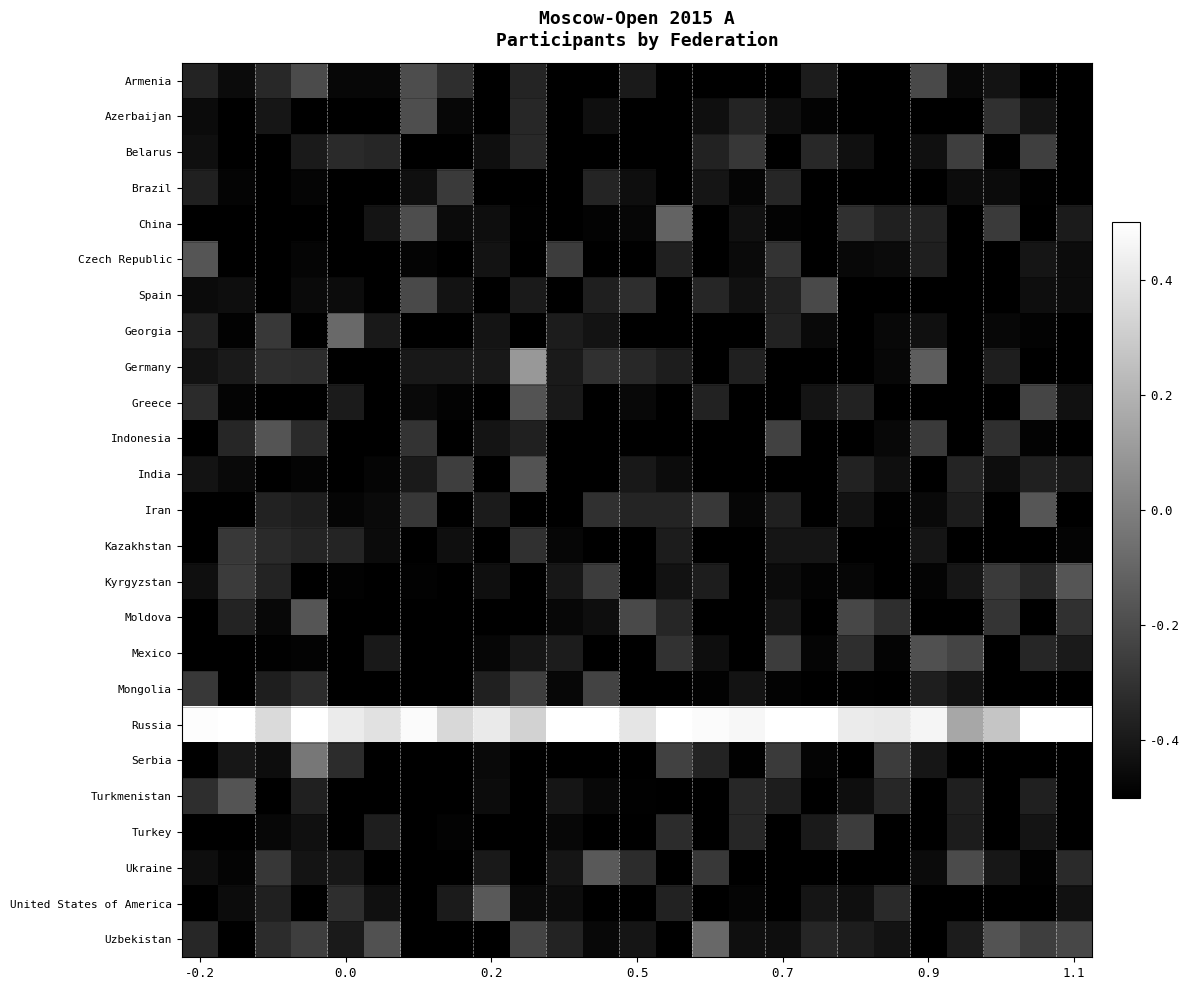

Reading left to right, extract all data points from this chart.

Armenia: -0.4	-0.5	-0.3	-0.2	-0.5	-0.5	-0.2	-0.3	-0.5	-0.4	-0.5	-0.5	-0.4	-0.7	-0.7	-0.5	-0.6	-0.4	-0.6	-0.6	-0.2	-0.5	-0.4	-0.6	-0.5
Azerbaijan: -0.5	-0.6	-0.4	-0.6	-0.5	-0.6	-0.2	-0.5	-0.6	-0.3	-0.7	-0.4	-0.8	-0.7	-0.4	-0.4	-0.4	-0.5	-0.5	-0.7	-0.6	-0.5	-0.3	-0.4	-0.7
Belarus: -0.4	-0.5	-0.6	-0.4	-0.3	-0.3	-0.6	-0.5	-0.4	-0.3	-0.6	-0.5	-0.7	-0.7	-0.4	-0.3	-0.5	-0.3	-0.4	-0.6	-0.4	-0.3	-0.5	-0.3	-0.9
Brazil: -0.4	-0.5	-0.5	-0.5	-0.8	-0.5	-0.4	-0.3	-0.6	-0.6	-0.6	-0.4	-0.4	-0.6	-0.4	-0.5	-0.3	-0.6	-0.5	-0.6	-0.7	-0.4	-0.5	-0.5	-0.5
China: -0.7	-0.5	-0.5	-0.6	-0.5	-0.4	-0.2	-0.5	-0.4	-0.5	-0.8	-0.5	-0.5	-0.1	-0.5	-0.4	-0.5	-0.7	-0.3	-0.4	-0.4	-0.6	-0.3	-0.7	-0.4
Czech Republic: -0.2	-0.6	-0.6	-0.5	-0.6	-0.7	-0.5	-0.7	-0.4	-0.6	-0.3	-0.6	-0.5	-0.4	-0.7	-0.5	-0.3	-0.7	-0.5	-0.5	-0.4	-0.7	-0.7	-0.4	-0.4
Spain: -0.5	-0.4	-0.6	-0.5	-0.5	-0.6	-0.2	-0.4	-0.7	-0.4	-0.6	-0.4	-0.3	-0.6	-0.3	-0.4	-0.4	-0.2	-0.5	-0.6	-0.6	-0.6	-0.5	-0.4	-0.5
Georgia: -0.4	-0.5	-0.3	-0.5	-0.1	-0.4	-0.6	-0.7	-0.4	-0.5	-0.4	-0.4	-0.5	-0.6	-0.7	-0.6	-0.4	-0.5	-0.7	-0.5	-0.4	-0.6	-0.5	-0.5	-0.7
Germany: -0.4	-0.4	-0.3	-0.3	-0.7	-0.6	-0.4	-0.4	-0.4	0.1	-0.4	-0.3	-0.3	-0.4	-0.5	-0.4	-0.6	-0.5	-0.6	-0.5	-0.1	-0.8	-0.4	-0.7	-0.6
Greece: -0.3	-0.5	-0.7	-0.6	-0.4	-0.6	-0.5	-0.5	-0.6	-0.2	-0.4	-0.8	-0.5	-0.6	-0.4	-0.6	-0.5	-0.4	-0.4	-0.7	-0.5	-0.6	-0.6	-0.2	-0.4
Indonesia: -0.7	-0.4	-0.2	-0.3	-0.7	-0.6	-0.3	-0.6	-0.4	-0.4	-0.6	-0.5	-1.0	-0.6	-0.5	-0.7	-0.2	-0.7	-0.6	-0.5	-0.3	-0.7	-0.3	-0.5	-0.6
India: -0.4	-0.5	-0.6	-0.5	-0.6	-0.5	-0.4	-0.3	-0.7	-0.2	-0.8	-0.5	-0.4	-0.5	-0.6	-0.5	-0.6	-0.6	-0.4	-0.4	-0.6	-0.4	-0.4	-0.4	-0.4
Iran: -0.6	-0.6	-0.4	-0.4	-0.5	-0.5	-0.3	-0.6	-0.4	-0.5	-0.5	-0.3	-0.4	-0.4	-0.3	-0.5	-0.4	-0.5	-0.4	-0.5	-0.5	-0.4	-0.6	-0.2	-0.6
Kazakhstan: -0.6	-0.3	-0.3	-0.4	-0.4	-0.5	-0.6	-0.4	-0.6	-0.3	-0.5	-0.6	-0.5	-0.4	-0.5	-0.6	-0.4	-0.4	-0.5	-0.5	-0.4	-0.7	-0.7	-0.6	-0.5
Kyrgyzstan: -0.4	-0.3	-0.4	-0.5	-0.5	-0.6	-0.5	-0.5	-0.4	-0.6	-0.4	-0.3	-0.5	-0.4	-0.4	-0.5	-0.5	-0.5	-0.5	-0.6	-0.5	-0.4	-0.3	-0.3	-0.2
Moldova: -0.6	-0.4	-0.5	-0.2	-0.6	-0.6	-0.6	-0.8	-0.6	-0.6	-0.5	-0.4	-0.2	-0.4	-0.6	-0.6	-0.4	-0.7	-0.2	-0.3	-0.6	-0.8	-0.3	-0.5	-0.3
Mexico: -0.7	-0.6	-0.5	-0.5	-0.6	-0.4	-0.7	-0.5	-0.5	-0.4	-0.4	-0.7	-0.7	-0.3	-0.4	-0.6	-0.3	-0.5	-0.3	-0.5	-0.2	-0.2	-0.5	-0.3	-0.4
Mongolia: -0.3	-0.6	-0.4	-0.3	-0.7	-0.7	-0.8	-0.5	-0.4	-0.3	-0.5	-0.2	-0.7	-0.7	-0.5	-0.4	-0.5	-0.8	-0.5	-0.7	-0.4	-0.4	-0.6	-0.6	-0.6
Russia: 0.5	0.6	0.4	0.6	0.4	0.4	0.5	0.3	0.4	0.3	0.8	0.5	0.4	0.5	0.5	0.5	0.6	0.6	0.4	0.4	0.5	0.2	0.3	0.7	0.7
Serbia: -0.5	-0.4	-0.4	-0.0	-0.3	-0.5	-0.6	-0.7	-0.5	-0.6	-0.7	-0.6	-0.7	-0.2	-0.4	-0.5	-0.3	-0.5	-0.6	-0.3	-0.4	-0.6	-0.5	-0.6	-0.7
Turkmenistan: -0.3	-0.2	-0.7	-0.4	-0.6	-0.5	-0.5	-0.6	-0.5	-0.6	-0.4	-0.5	-0.5	-0.6	-0.5	-0.3	-0.4	-0.6	-0.4	-0.3	-0.7	-0.4	-0.6	-0.4	-0.6
Turkey: -0.7	-0.7	-0.5	-0.4	-0.6	-0.4	-0.7	-0.5	-0.7	-0.6	-0.5	-0.6	-0.5	-0.3	-0.6	-0.4	-0.6	-0.4	-0.3	-0.8	-0.6	-0.4	-0.5	-0.4	-0.6
Ukraine: -0.4	-0.5	-0.3	-0.4	-0.4	-0.5	-0.5	-0.5	-0.4	-0.5	-0.4	-0.1	-0.3	-0.5	-0.3	-0.5	-0.8	-0.6	-0.7	-0.5	-0.5	-0.2	-0.4	-0.5	-0.3
United States of America: -0.8	-0.5	-0.4	-0.7	-0.3	-0.4	-0.6	-0.4	-0.1	-0.5	-0.5	-0.6	-0.6	-0.4	-0.6	-0.5	-0.6	-0.4	-0.4	-0.3	-0.6	-0.5	-0.6	-0.6	-0.4
Uzbekistan: -0.3	-0.6	-0.3	-0.3	-0.4	-0.2	-0.6	-0.6	-0.7	-0.2	-0.4	-0.5	-0.4	-0.6	-0.1	-0.4	-0.4	-0.3	-0.4	-0.4	-0.6	-0.4	-0.2	-0.3	-0.2